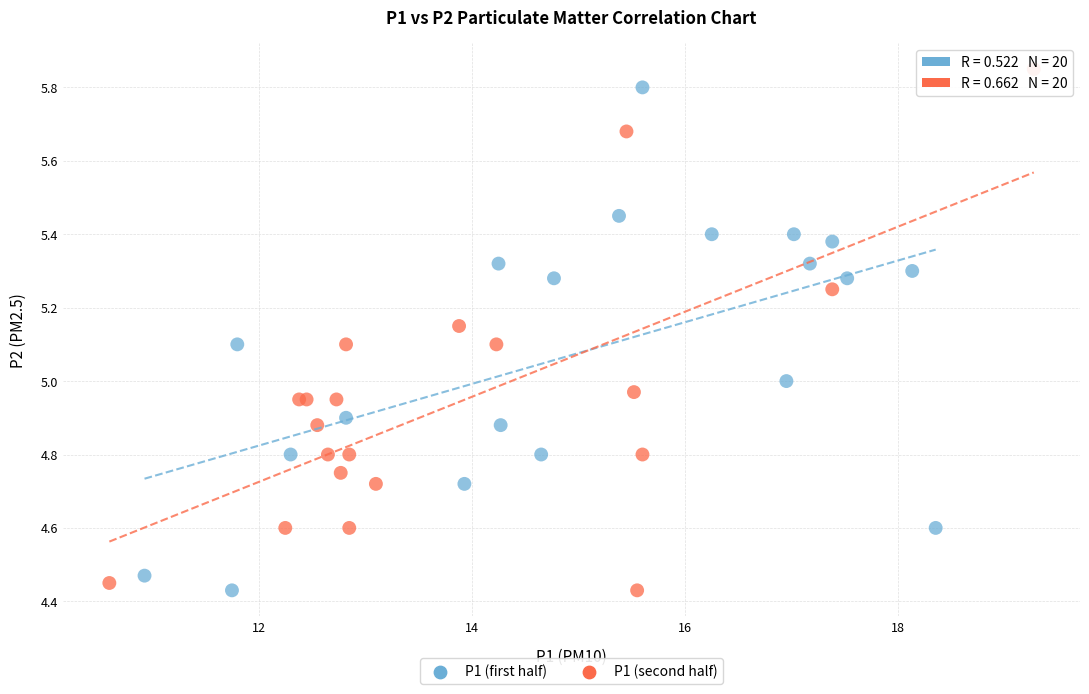

What are all the series names shown in the legend?

P1 (first half), P1 (second half)